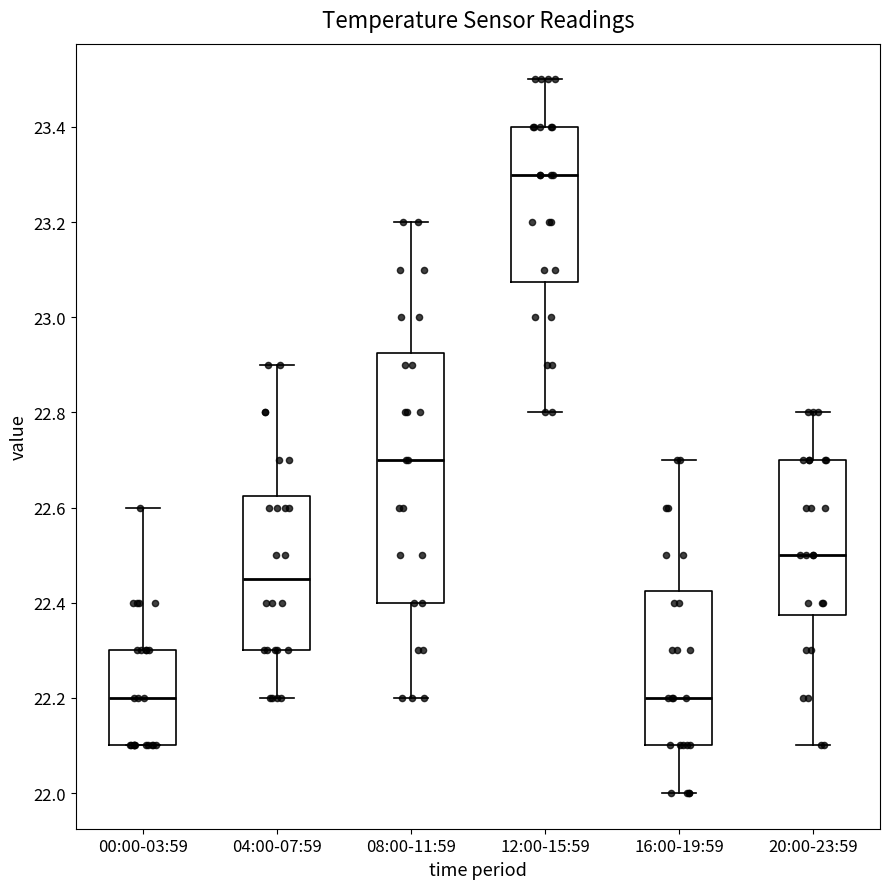

Reading left to right, transcribe this box plot: for each box, give where its median line is, the range the box spans, and where its two whiskers end, as read against the y-axis. The values are not printed on the chart, so give them approximately, as read against the axis.

00:00-03:59: median 22.20, box 22.10 to 22.30, whiskers 22.10 to 22.60
04:00-07:59: median 22.46, box 22.30 to 22.62, whiskers 22.20 to 22.90
08:00-11:59: median 22.70, box 22.40 to 22.92, whiskers 22.20 to 23.20
12:00-15:59: median 23.30, box 23.08 to 23.40, whiskers 22.80 to 23.50
16:00-19:59: median 22.20, box 22.10 to 22.42, whiskers 22.00 to 22.70
20:00-23:59: median 22.50, box 22.38 to 22.70, whiskers 22.10 to 22.80